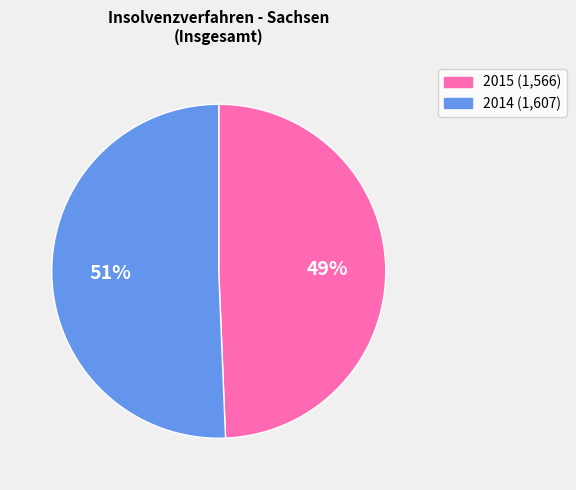

To the nearest percent, what is the combined percentage of 2014 and 2015?

100%